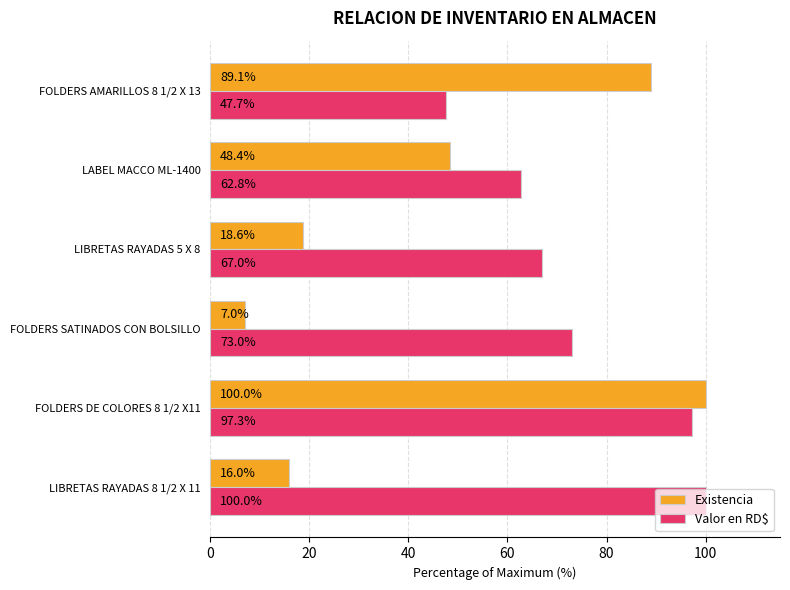

Is it true that Existencia equals 138.9 at FOLDERS AMARILLOS 8 1/2 X 13?

False